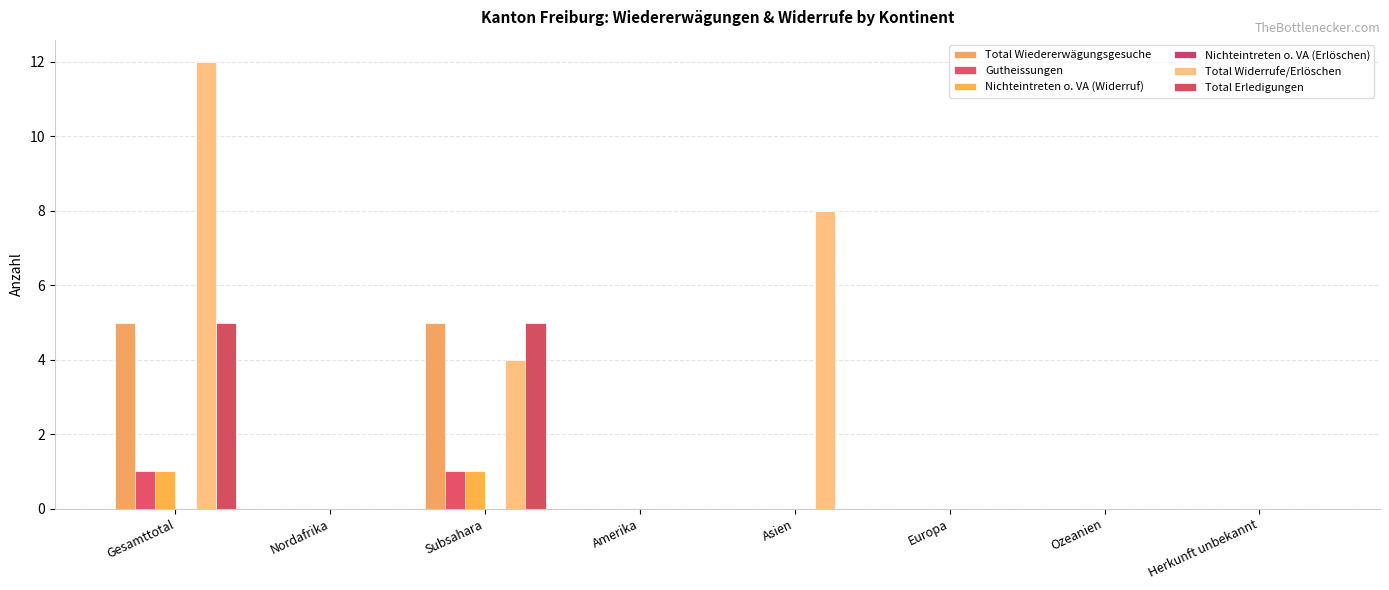

Count the Gutheissungen values in the range 0 to 1.

8